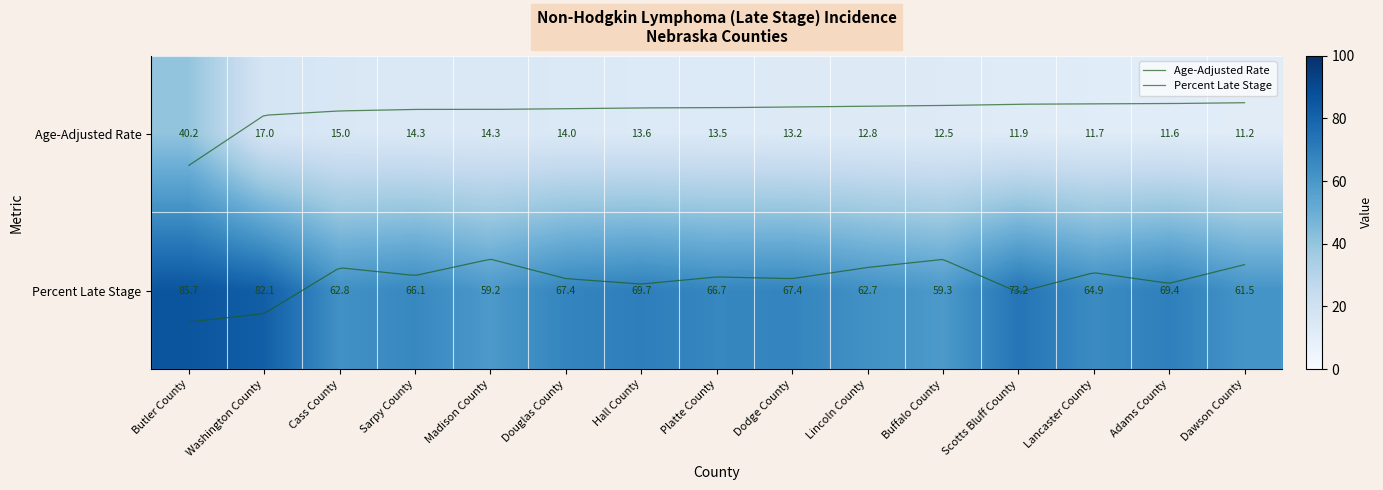

What is the sum of all Age-Adjusted Rate values?

226.8